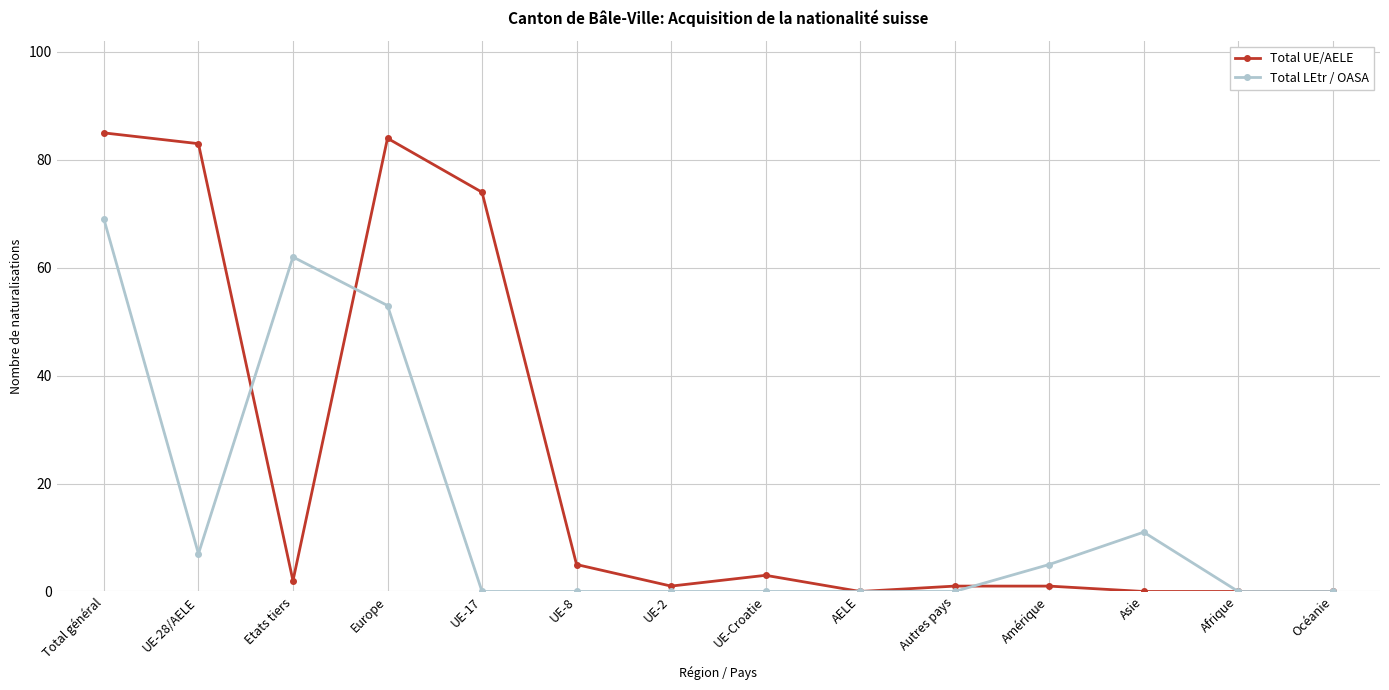

What is the maximum value shown in the chart?

85